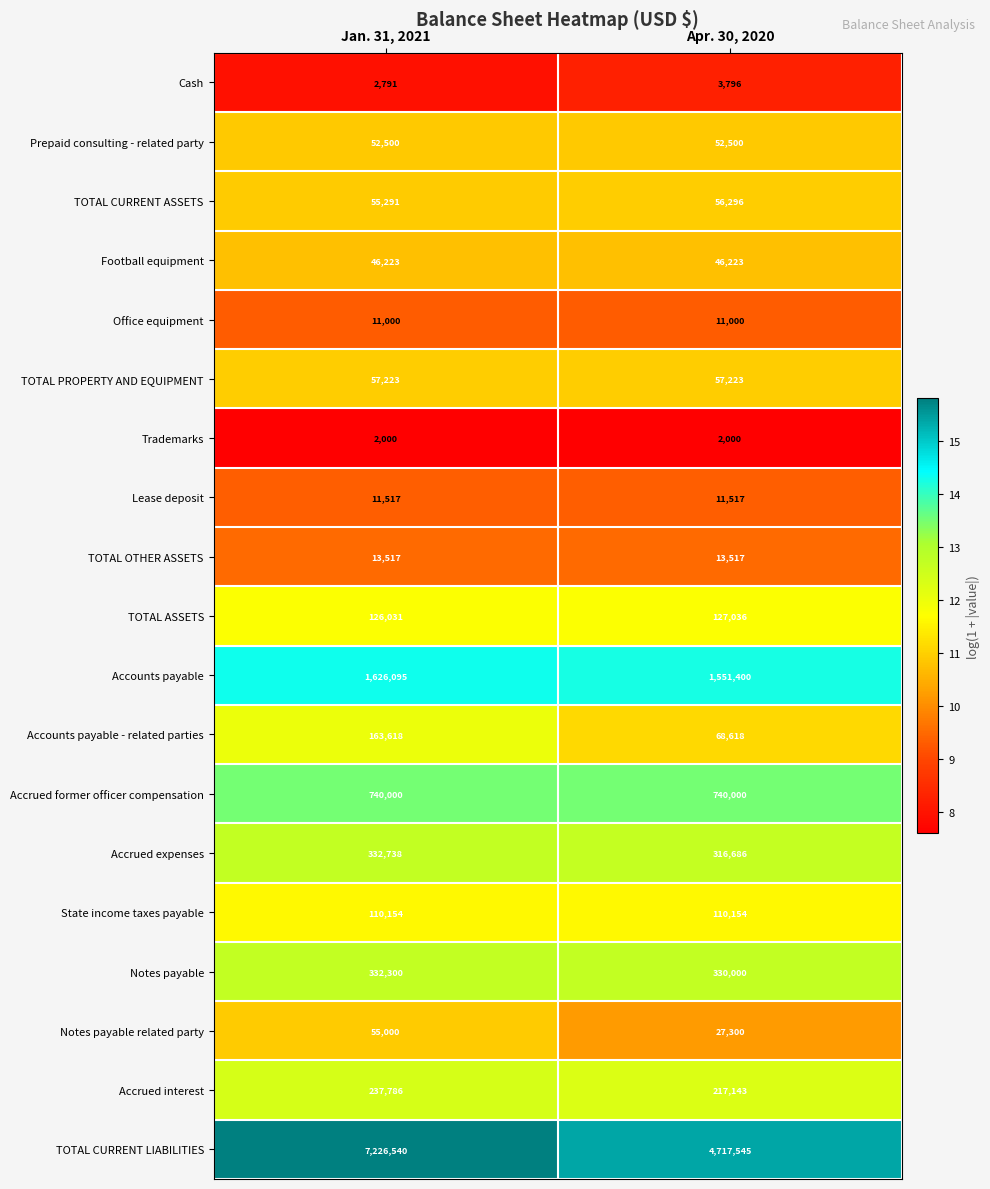

Is the value of Accrued interest at Apr. 30, 2020 greater than the value of Cash at Apr. 30, 2020?

Yes